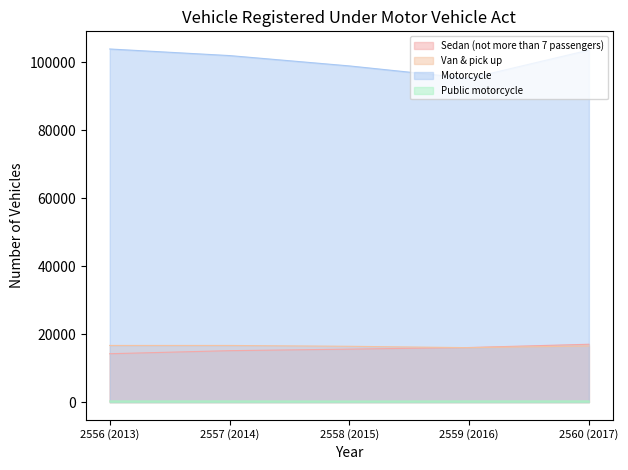

True or false: Van & pick up and Public motorcycle intersect in this chart.

False